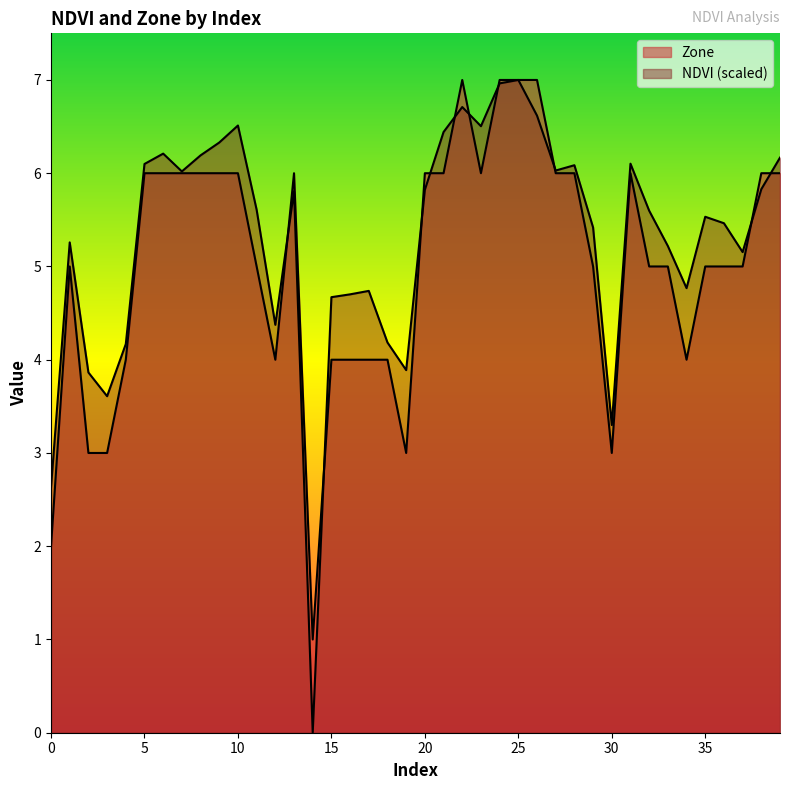

Which series has the widest spread of values?

NDVI